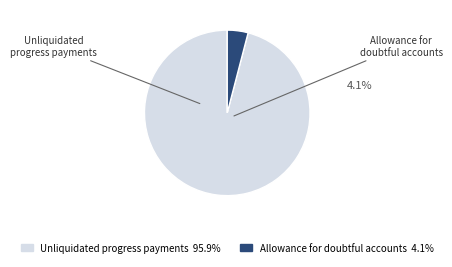

What percentage is the Unliquidated progress payments slice, to the nearest percent?

96%